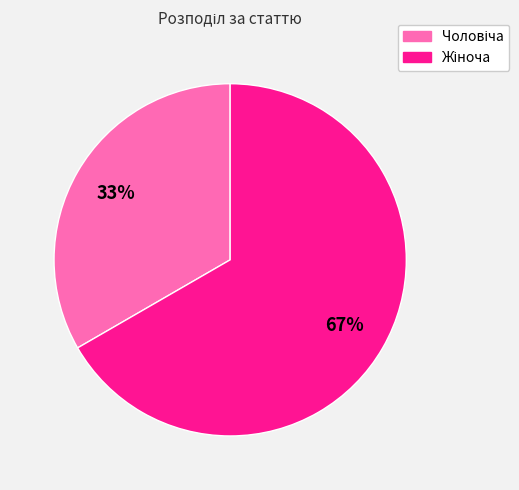

How many segments does this pie chart have?

2